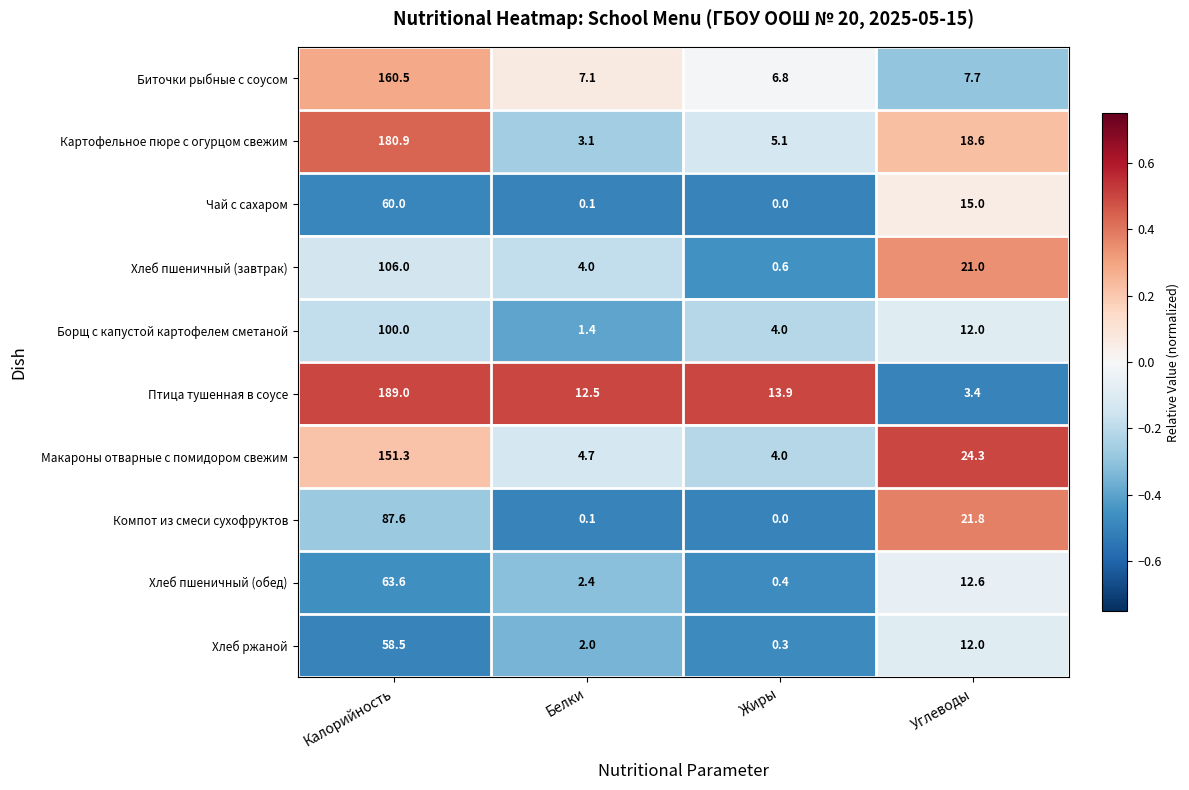

What value does the Хлеб пшеничный (завтрак) series have at Калорийность?

106.0